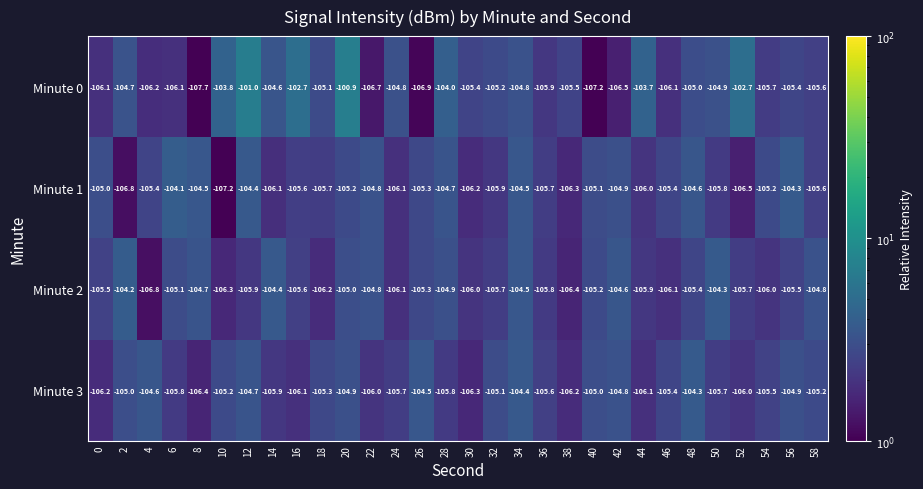

List the series in order of their peak value, lowest first.

Minute 3, Minute 2, Minute 1, Minute 0